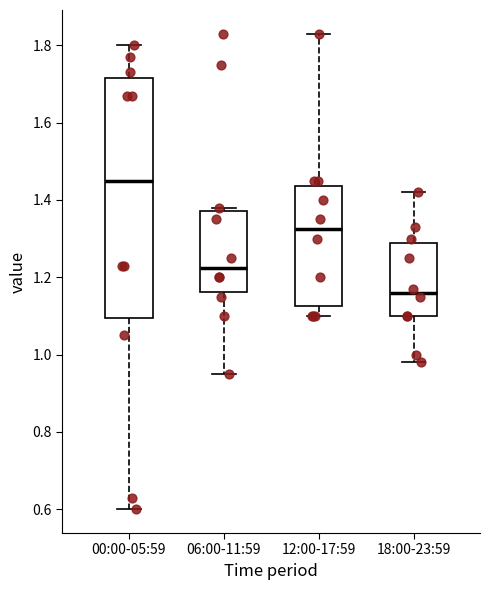

Which box has the lowest median line?

18:00-23:59